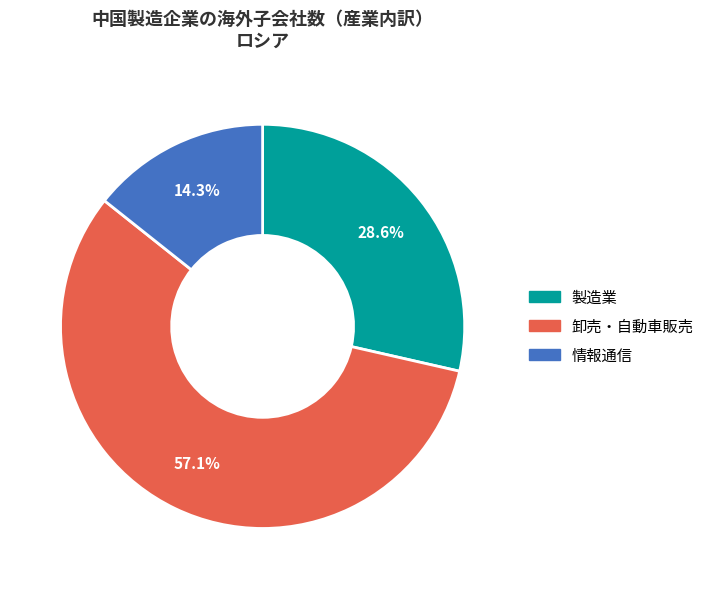

How many segments does this pie chart have?

3